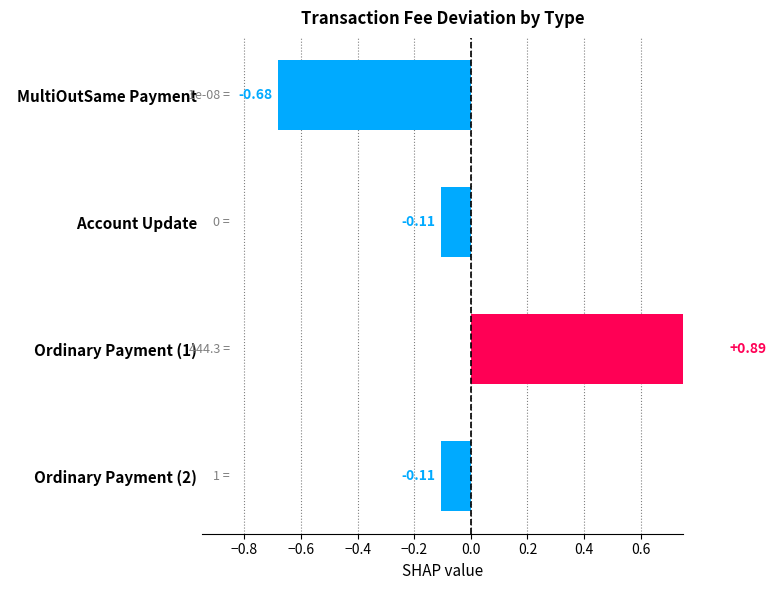

What is the label of the 3rd bar from the right?

Account Update